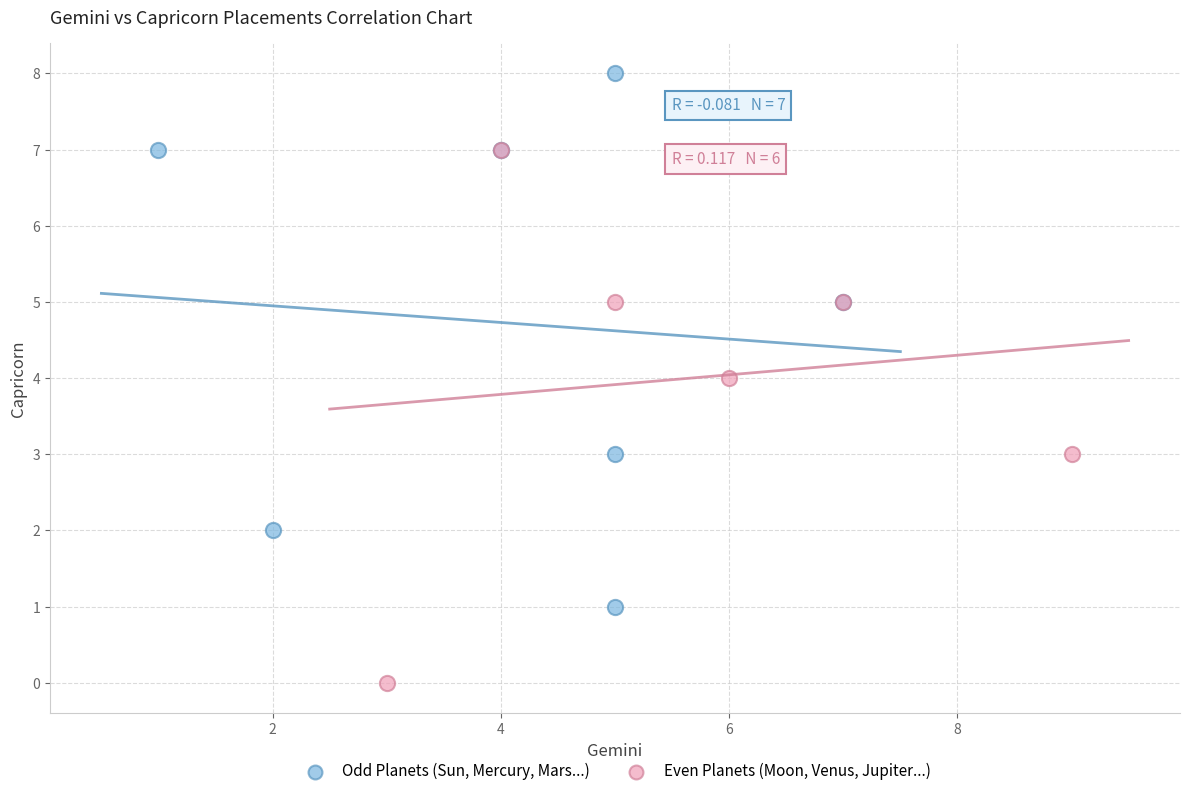

Which series reaches the minimum Y coordinate?

Even Planets (Moon, Venus, Jupiter...)